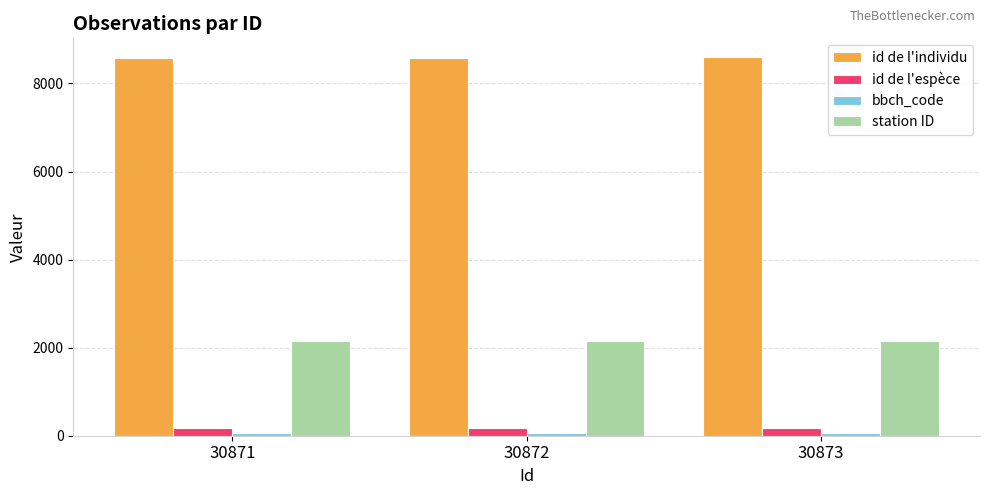

What is the value of the id de l'espèce bar at the 1st from the left?

165